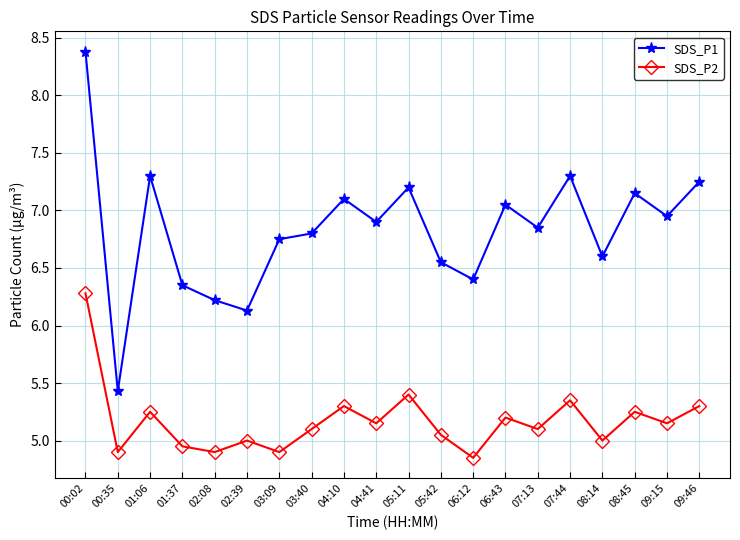

Where is the first local minimum for SDS_P1?

00:35